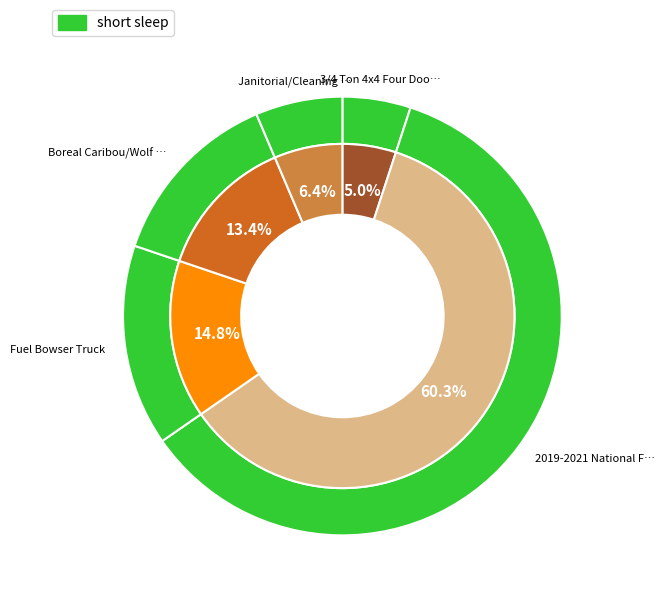

Between Janitorial/Cleaning Services and Fuel Bowser Truck, which is larger?

Fuel Bowser Truck